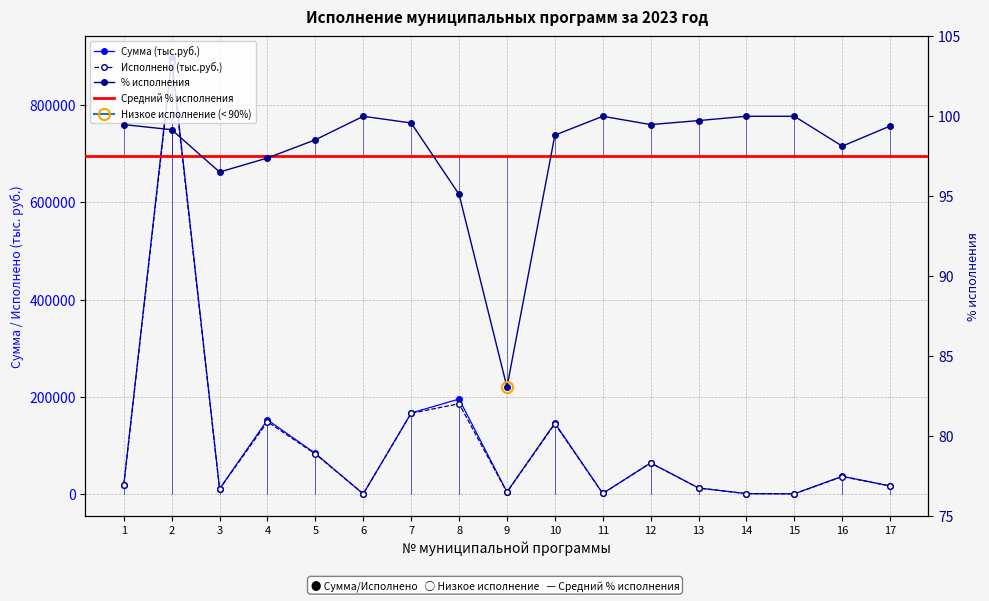

How many lines are shown in the chart?

3